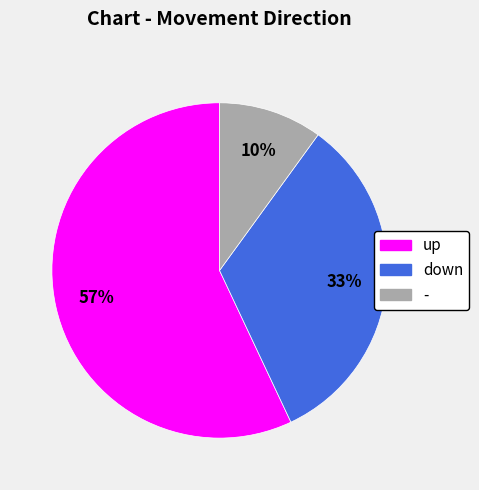

Is the sum of down and up greater than half?

Yes